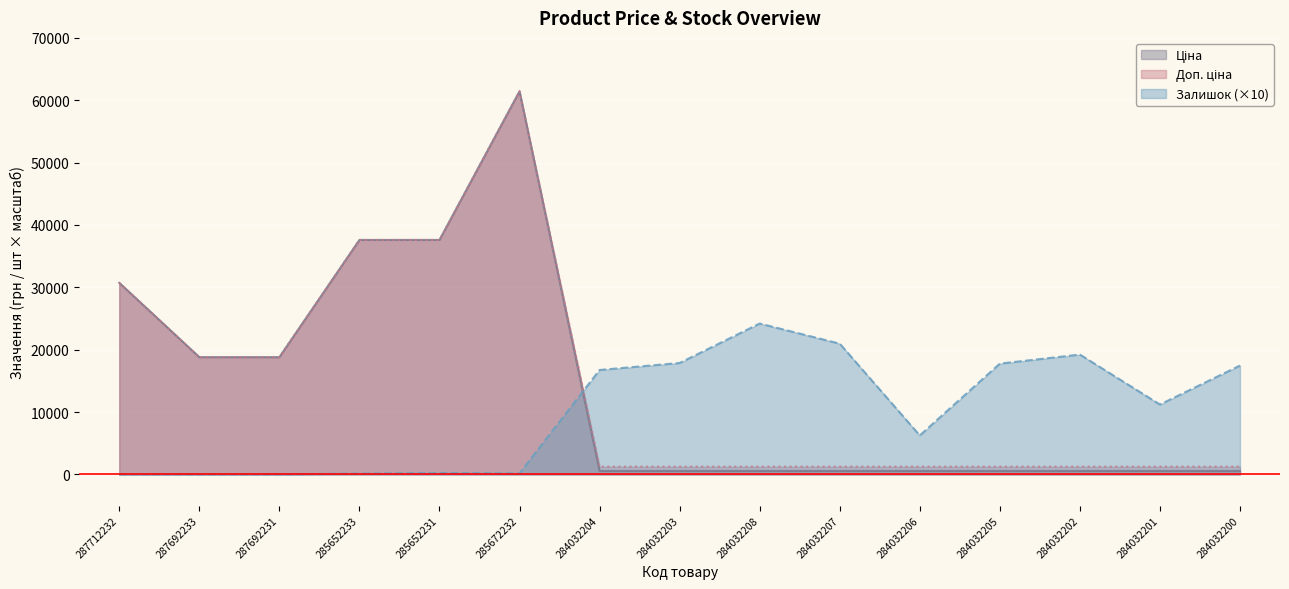

Where is the first local maximum for Доп. ціна?

285672232